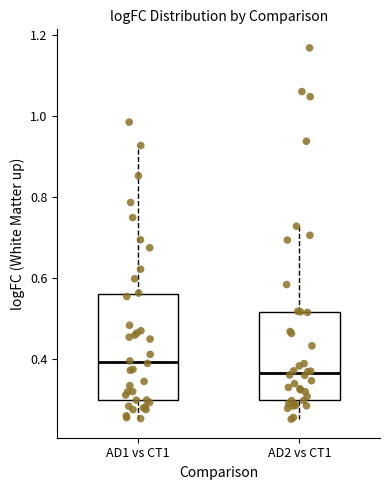

Reading left to right, read every box against the y-axis: the position of its median line, the range the box covers, and the ends of its whiskers. The values are not printed on the chart, so give them approximately, as read against the axis.

AD1 vs CT1: median 0.40, box 0.30 to 0.56, whiskers 0.26 to 0.92
AD2 vs CT1: median 0.36, box 0.30 to 0.52, whiskers 0.26 to 0.72